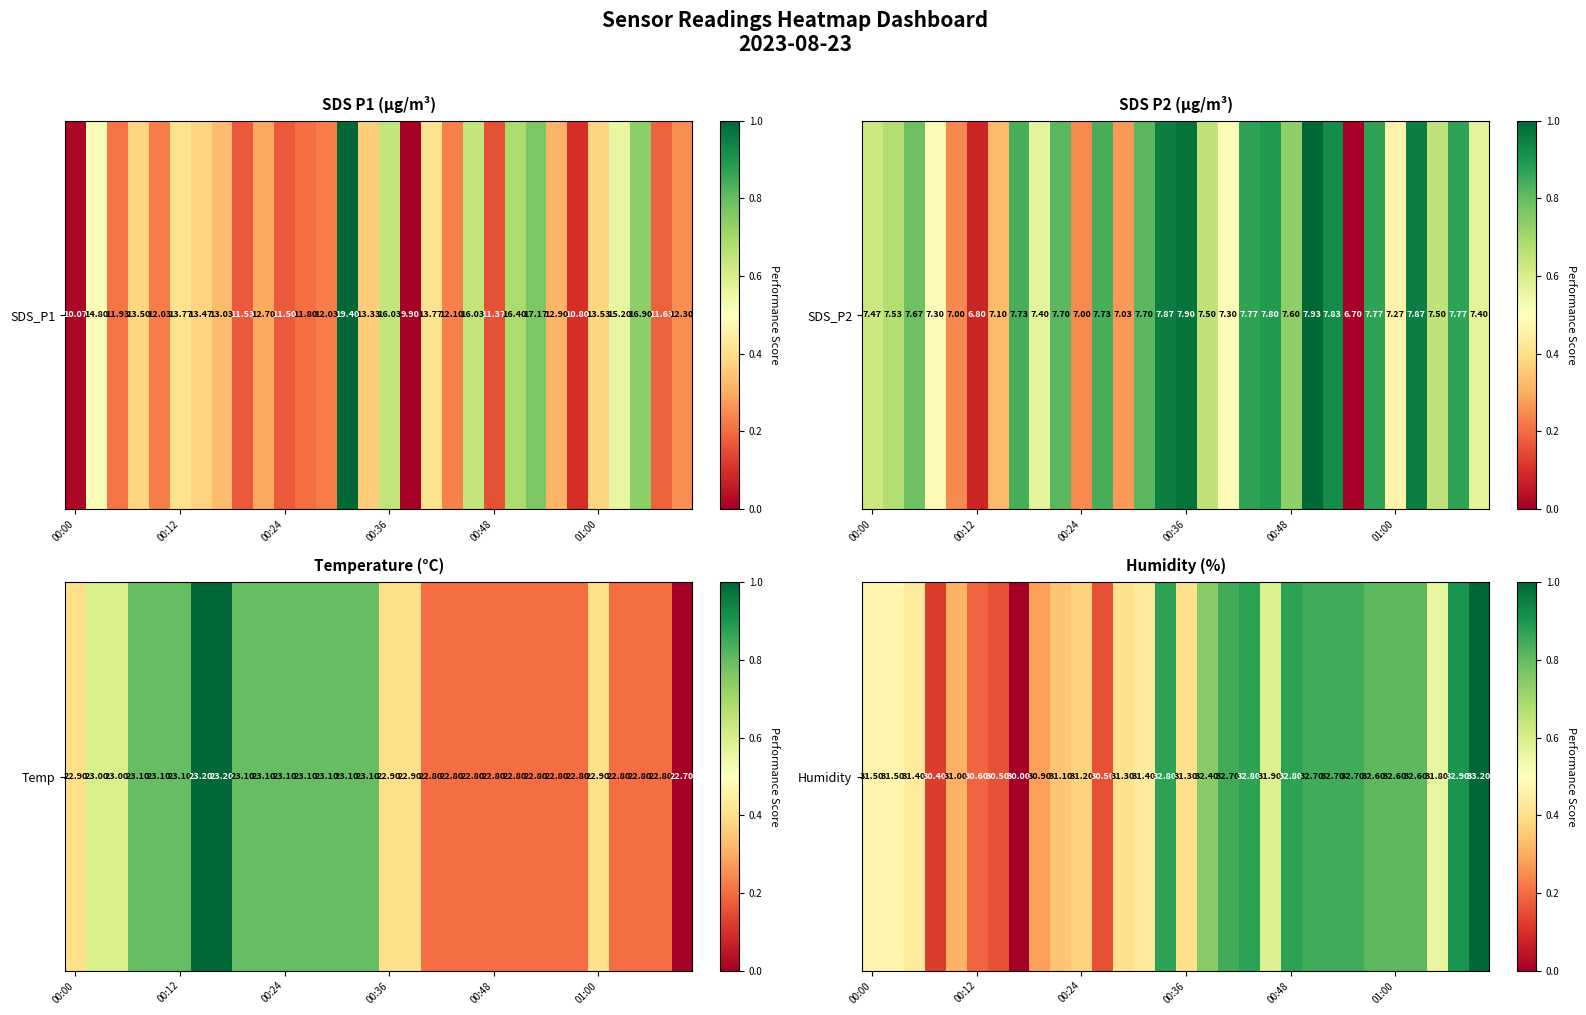

What is the approximate value at 22?

0.8